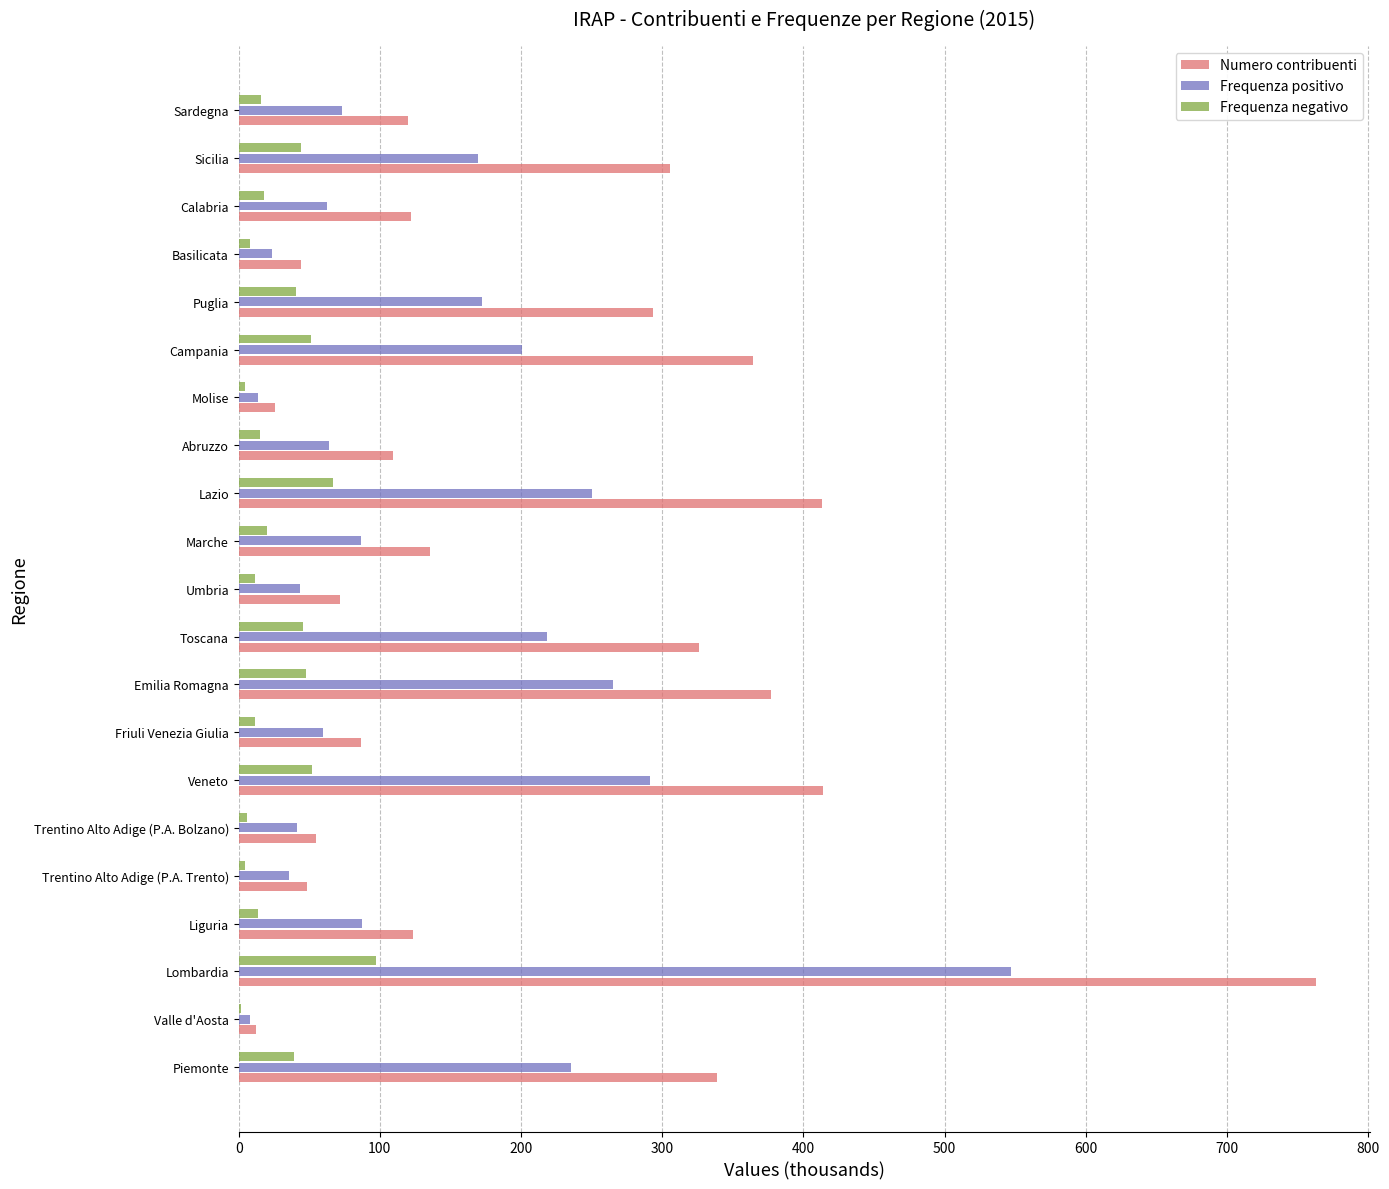

What is the maximum value for Numero contribuenti?

762.7